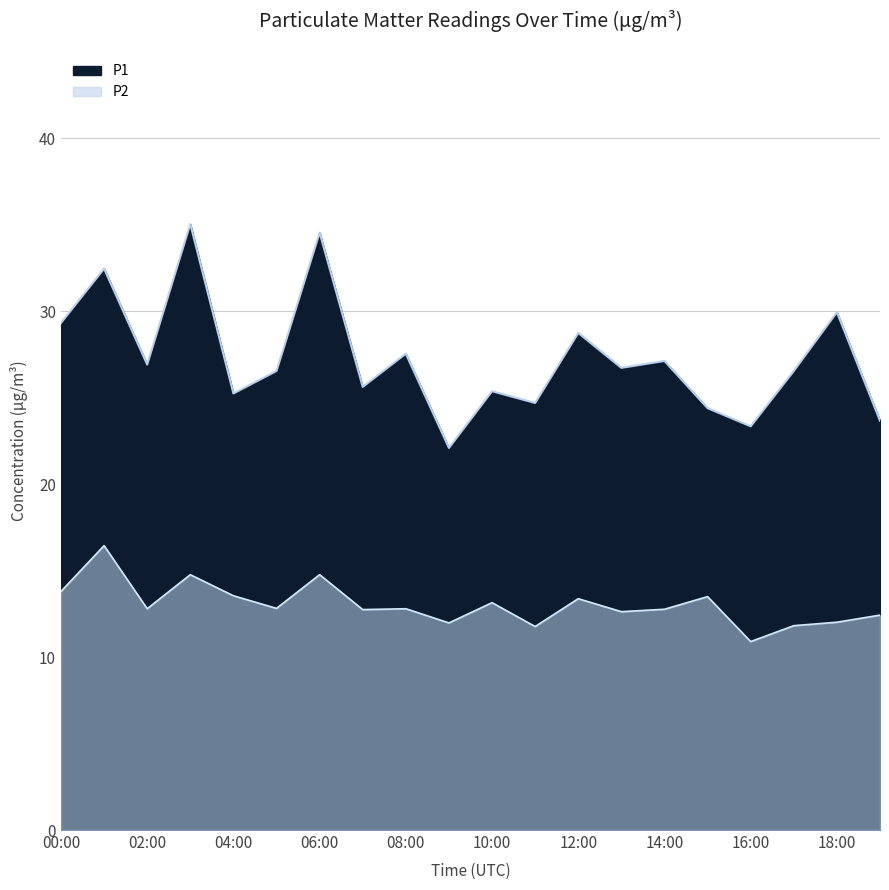

List the series in order of their peak value, highest first.

P1, P2